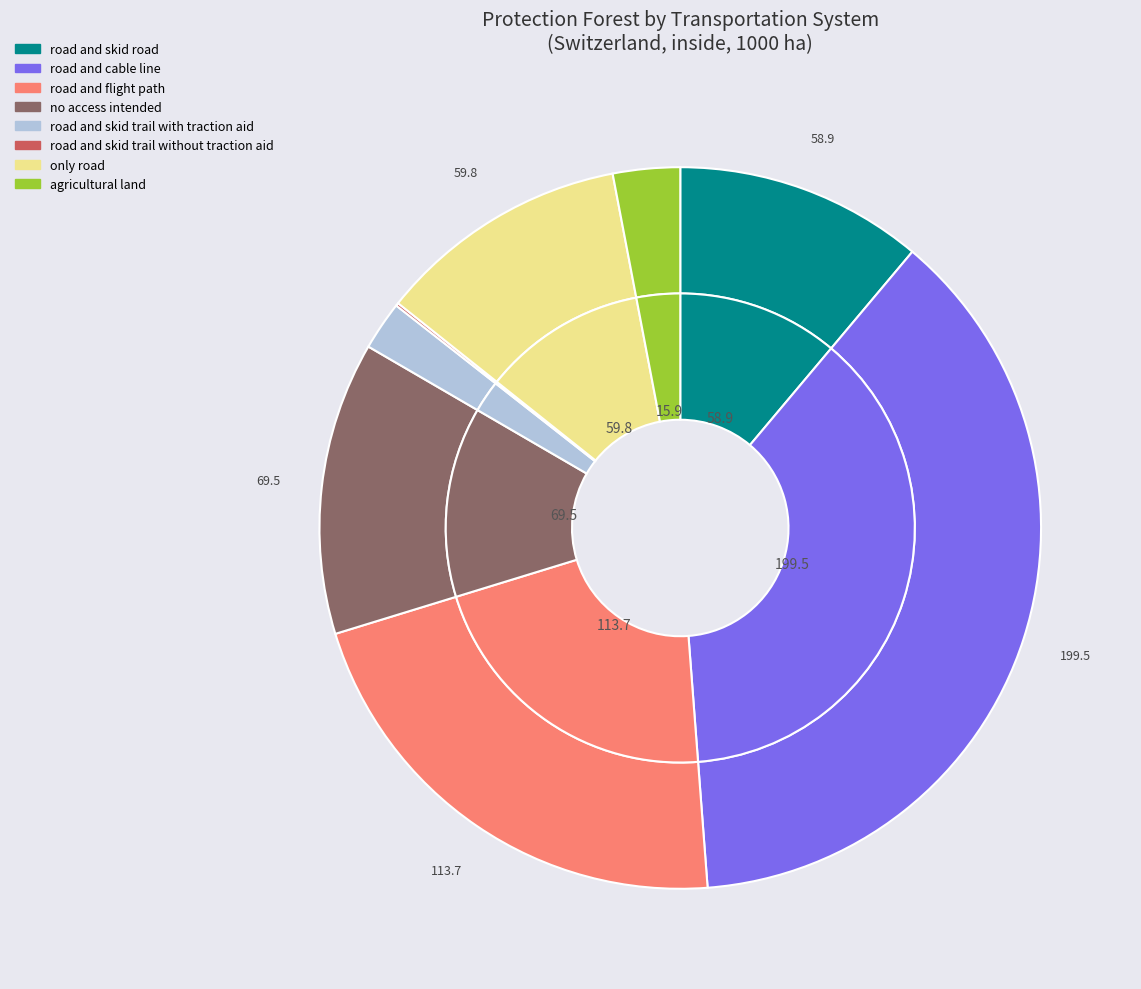

How many slices are in this pie chart?

8